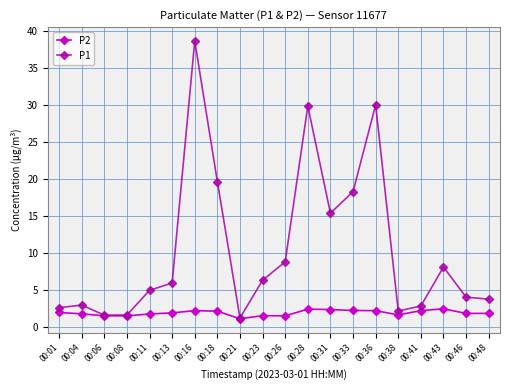

Count the number of data series in this chart.

2